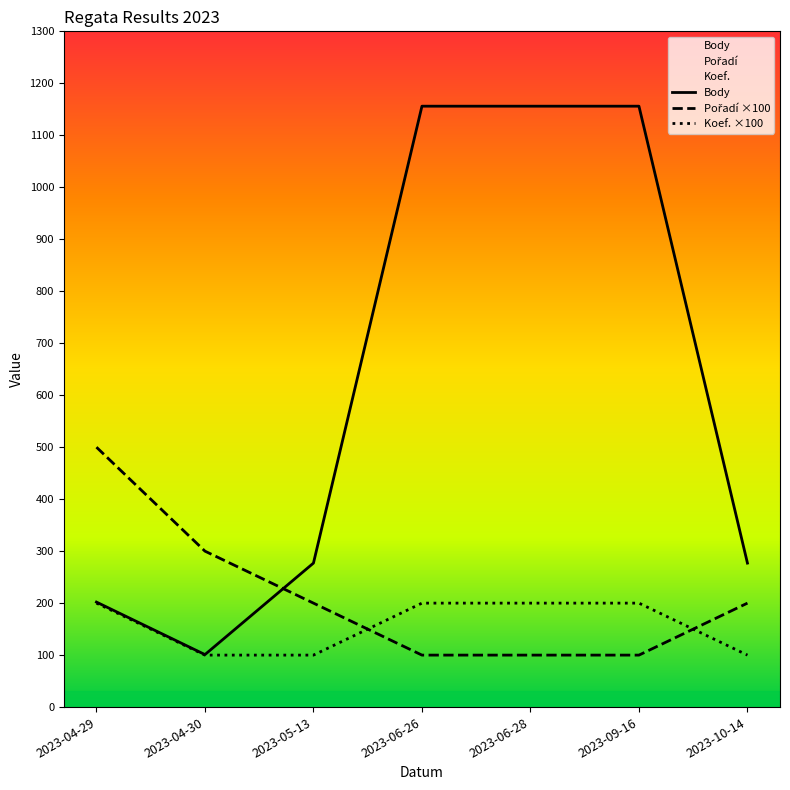

Where does the Body series first go above 277?

2023-06-26